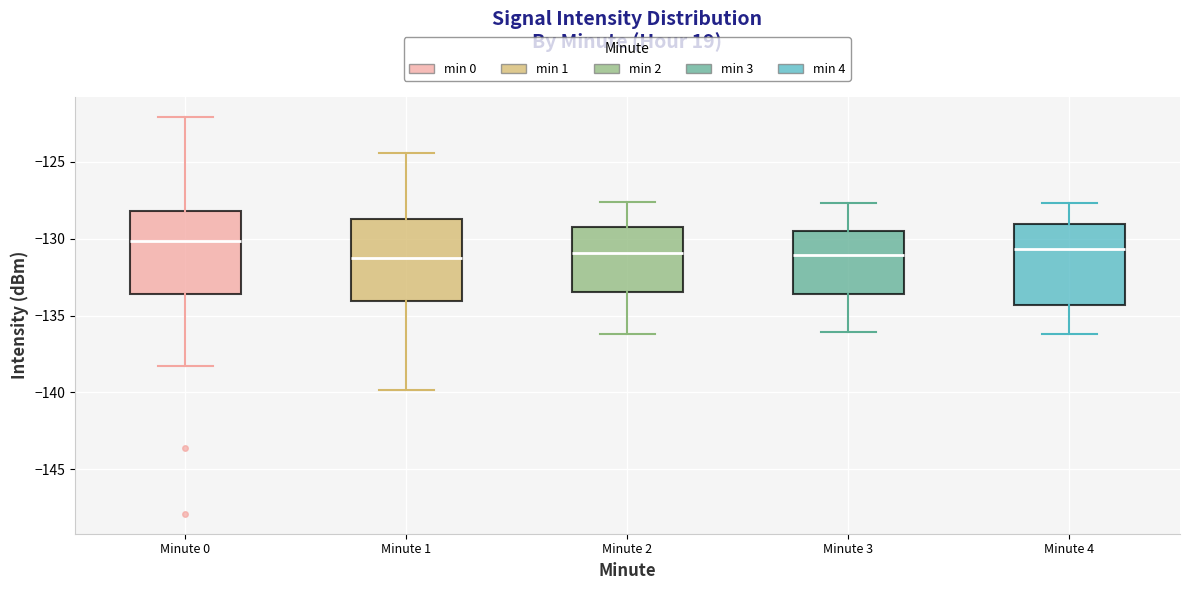

Reading left to right, transcribe this box plot: for each box, give where its median line is, the range the box spans, and where its two whiskers end, as read against the y-axis. The values are not printed on the chart, so give them approximately, as read against the axis.

Minute 0: median -130.0, box -133.5 to -128.0, whiskers -138.5 to -122.0
Minute 1: median -131.5, box -134.0 to -128.5, whiskers -140.0 to -124.5
Minute 2: median -131.0, box -133.5 to -129.0, whiskers -136.0 to -127.5
Minute 3: median -131.0, box -133.5 to -129.5, whiskers -136.0 to -127.5
Minute 4: median -130.5, box -134.5 to -129.0, whiskers -136.0 to -127.5